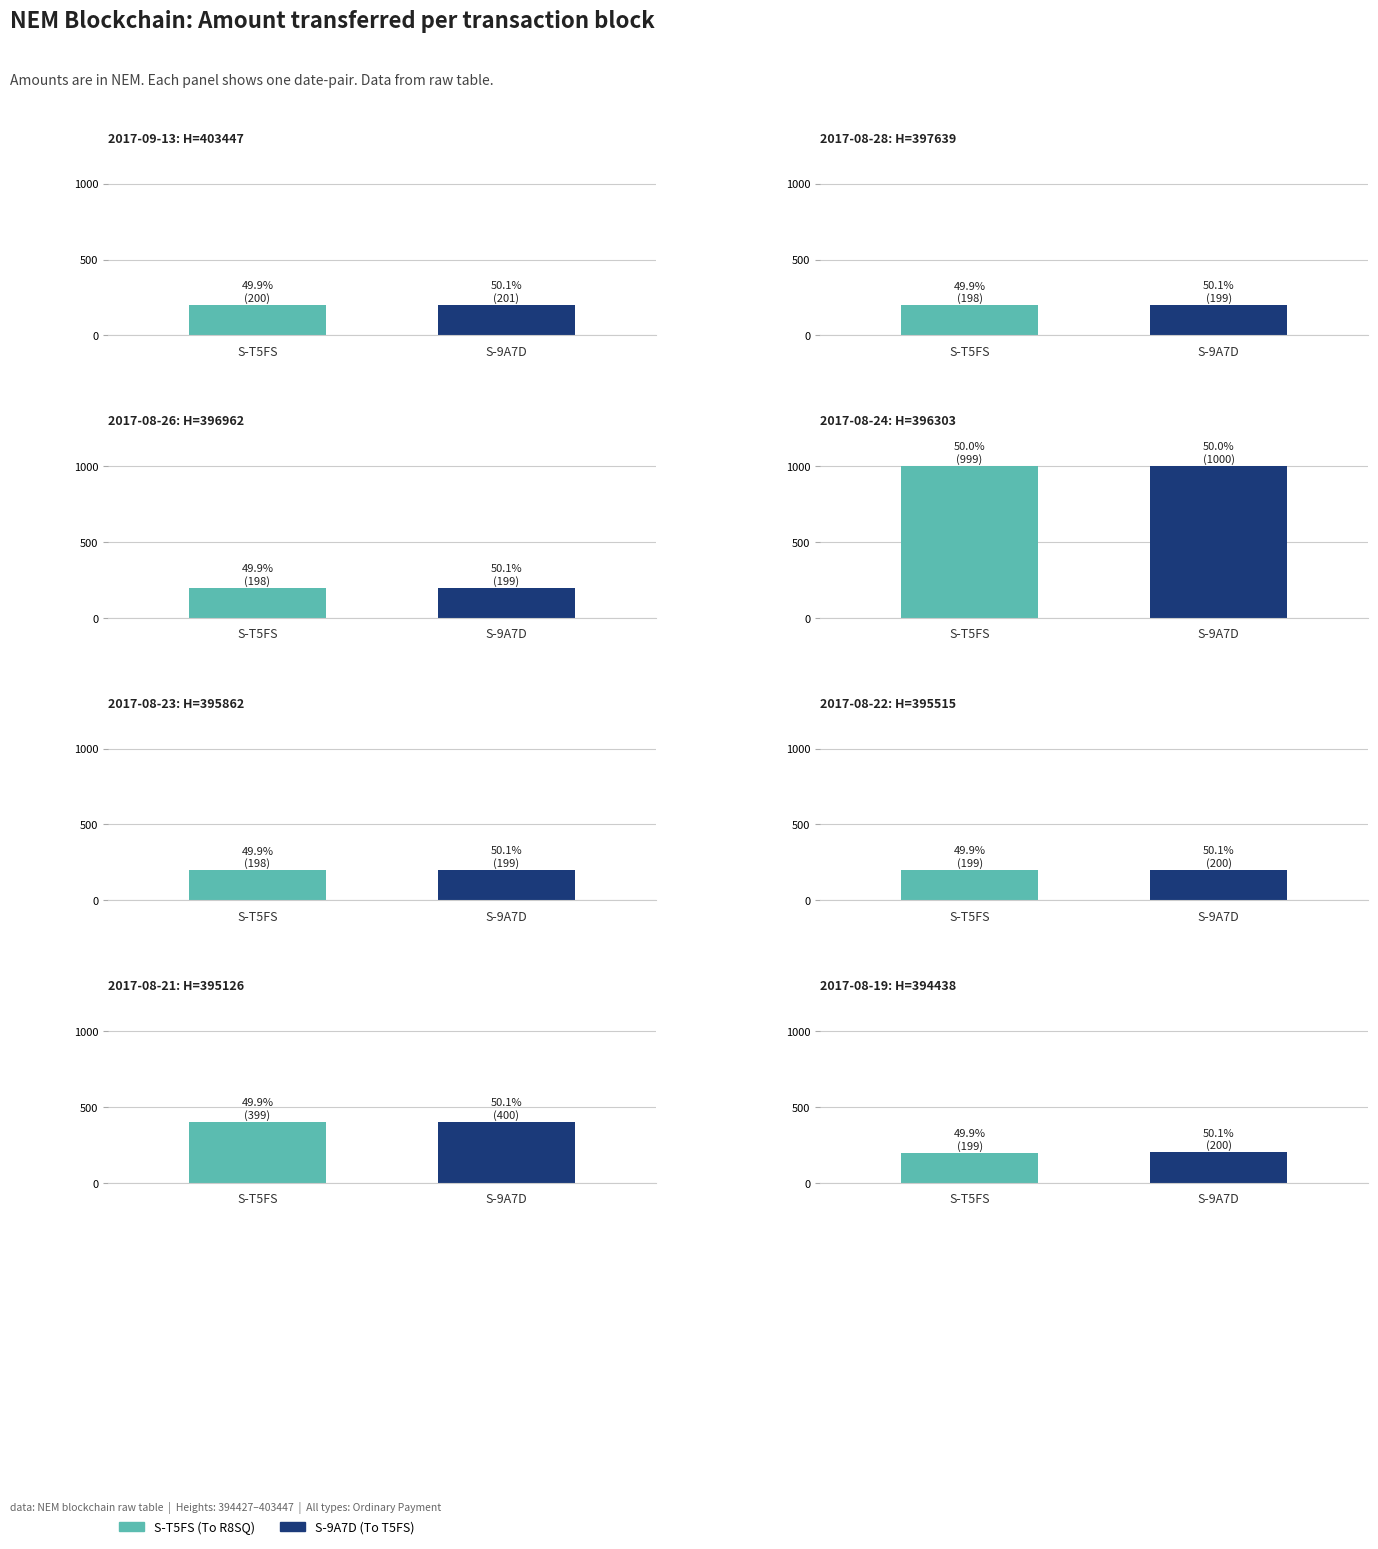

What is the sum of all S-T5FS (To R8SQ) values?

2590